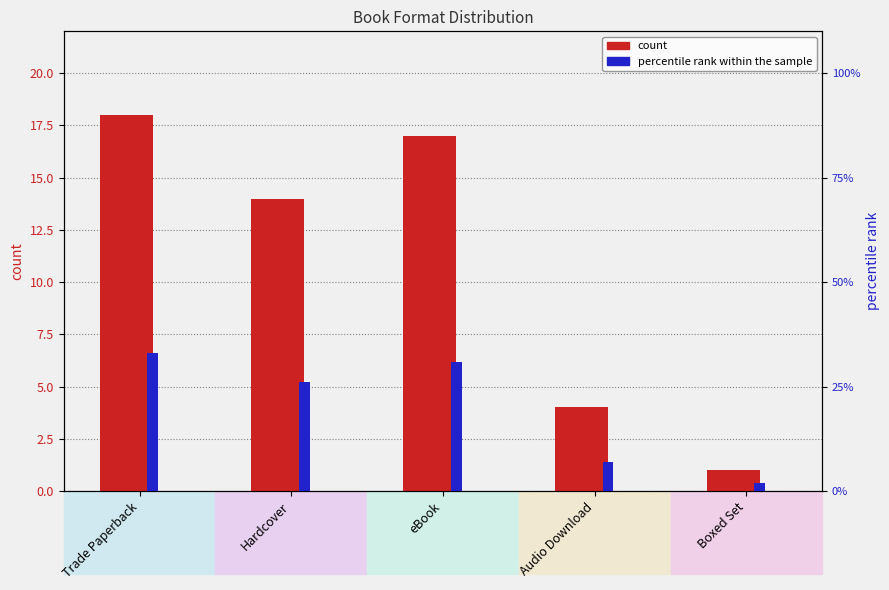

List the series in order of their peak value, lowest first.

count, percentile rank within the sample